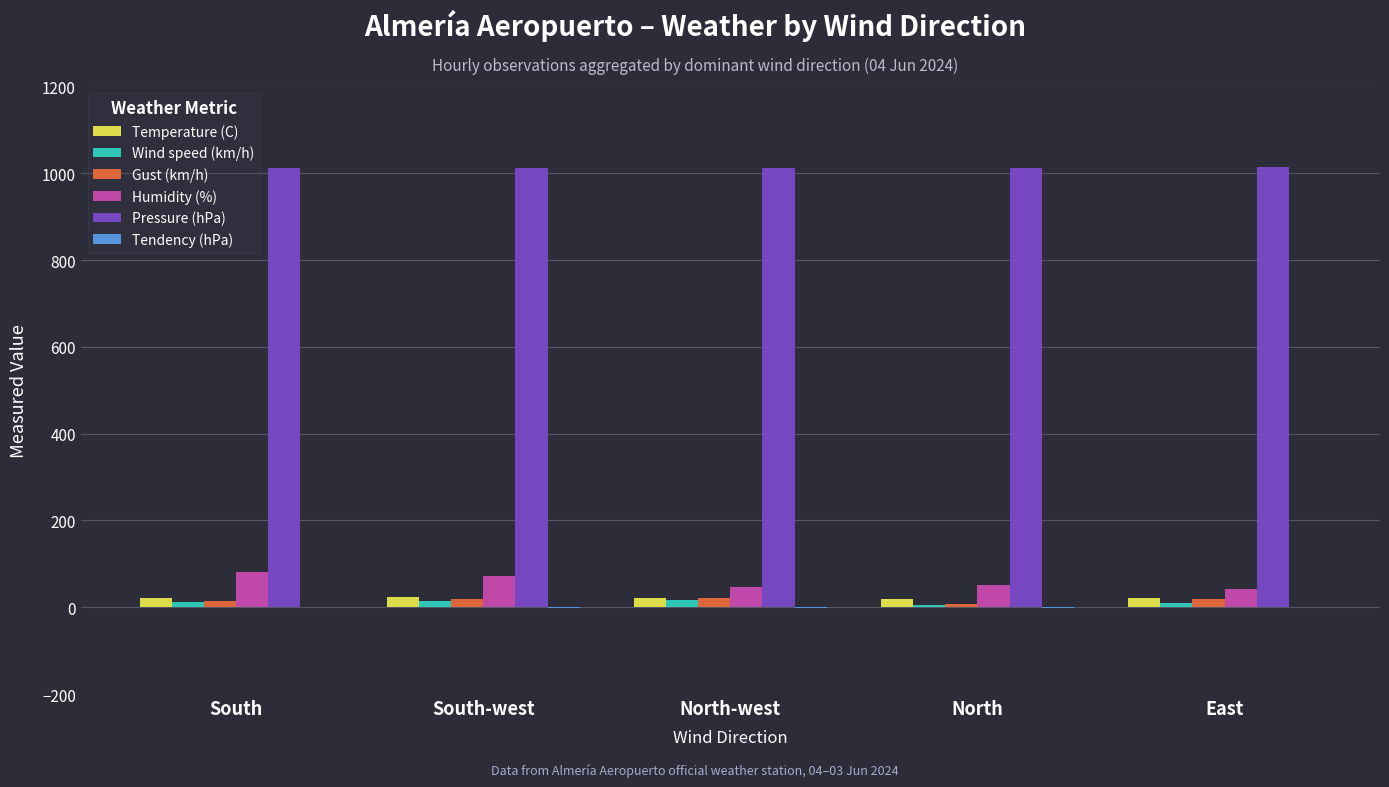

What is the sum of all Pressure (hPa) values?

5061.0